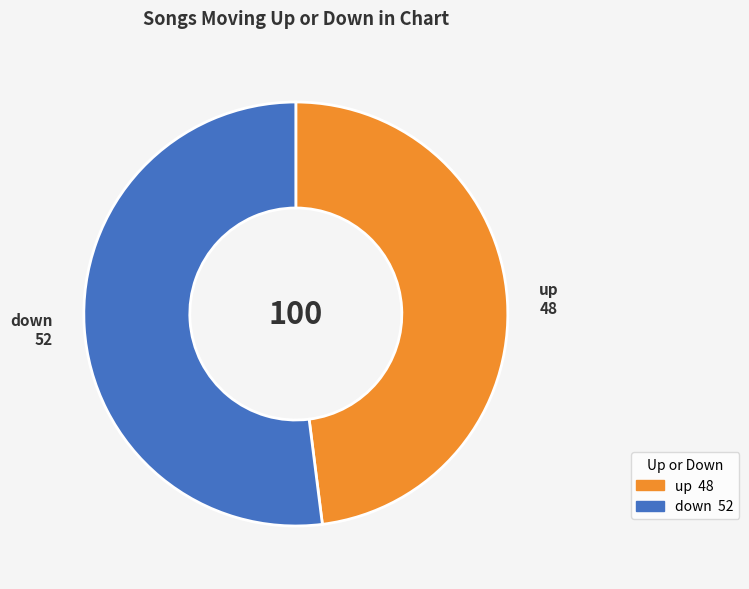

Which slice represents more than half of the pie?

down